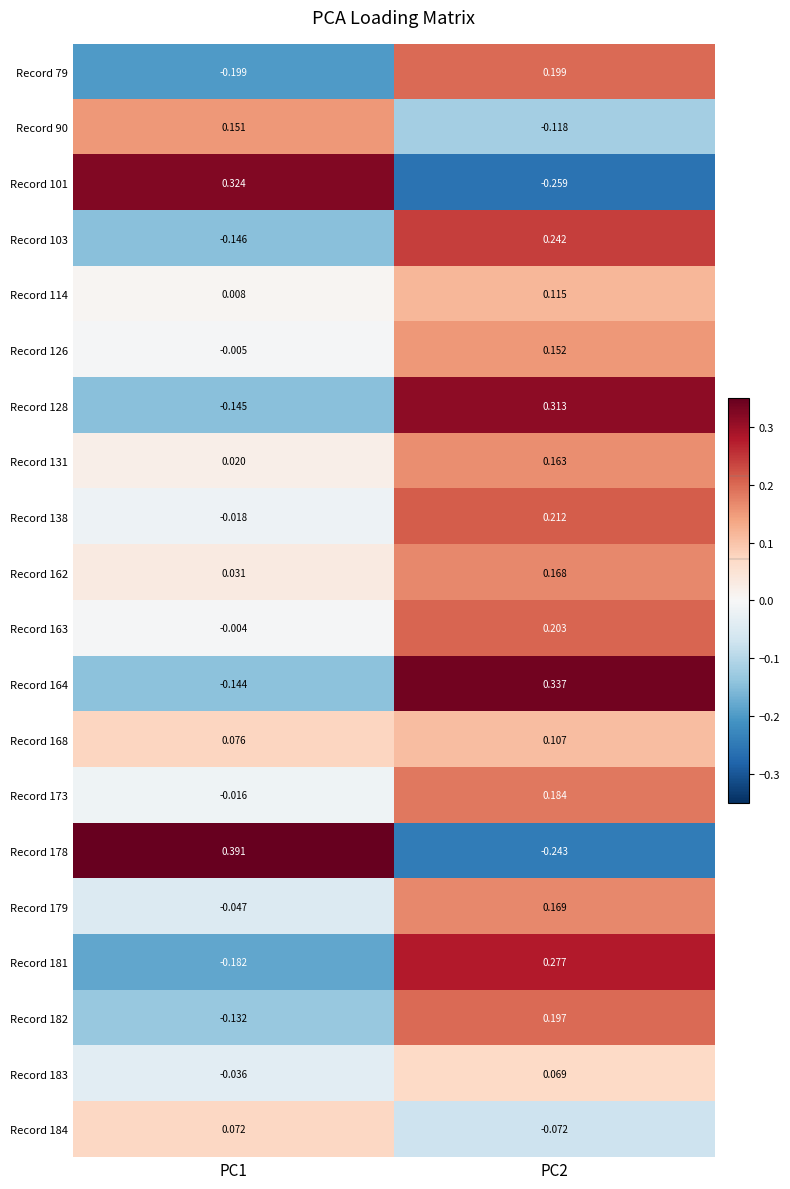

Is the value of Record 126 at PC1 greater than the value of Record 131 at PC2?

No